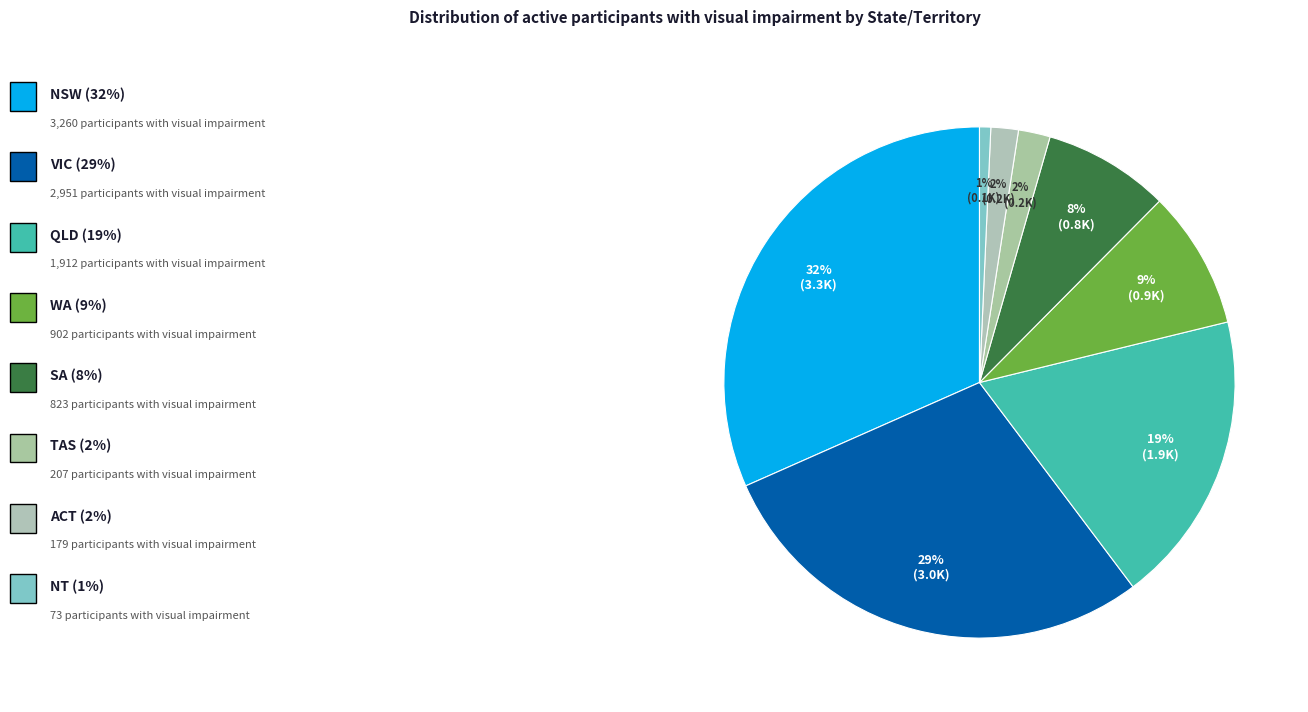

What is the largest slice in the pie chart?

NSW